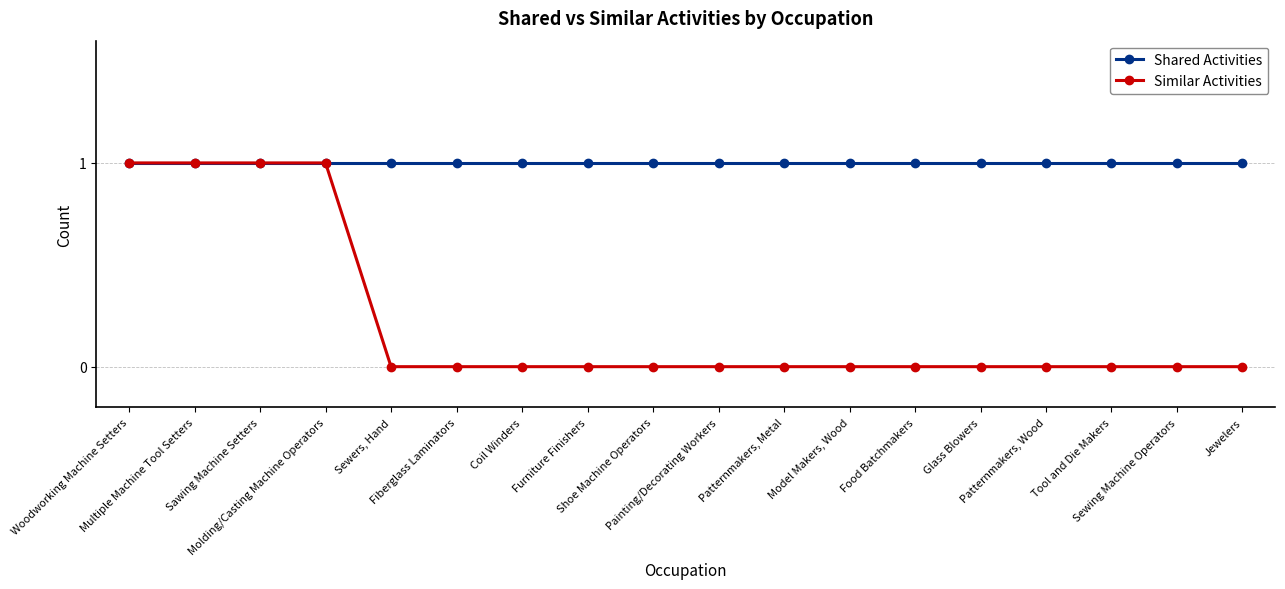

Which series has the largest total across all categories?

Shared Activities